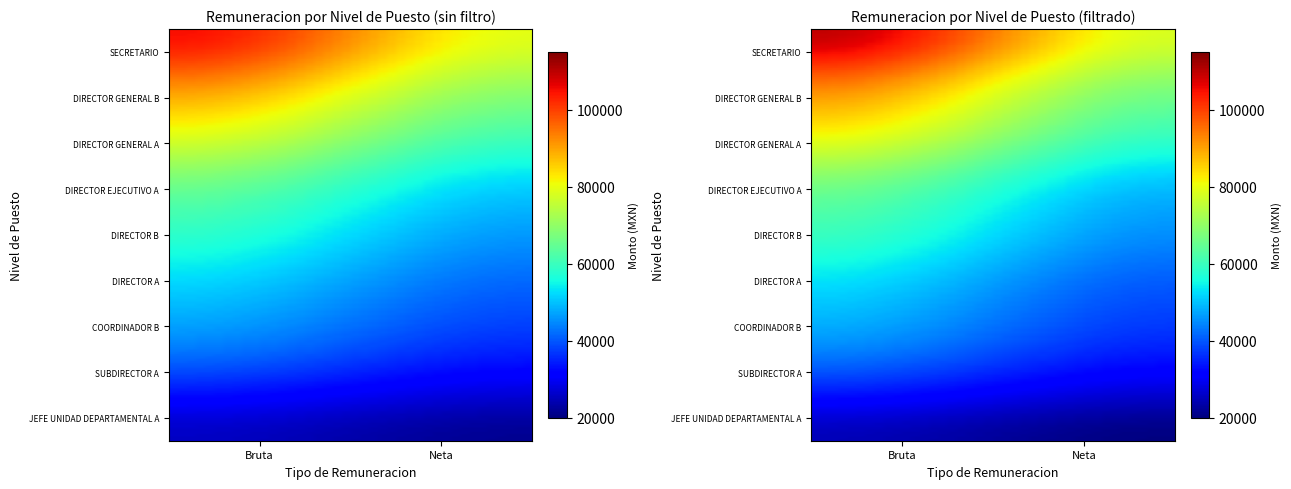

Reading left to right, transcribe all the data shown in this chart.

SECRETARIO: 110046.0	78035.2
DIRECTOR GENERAL A: 82078.0	60037.3
DIRECTOR EJECUTIVO A: 67254.0	50038.2
COORDINADOR B: 46641.0	36038.3
SUBDIRECTOR A: 35313.0	28042.4
DIRECTOR A: 52495.0	40038.2
JEFE UNIDAD DEPARTAMENTAL A: 24737.0	20042.3
DIRECTOR GENERAL B: 95392.0	69037.2
DIRECTOR B: 59752.0	45038.5